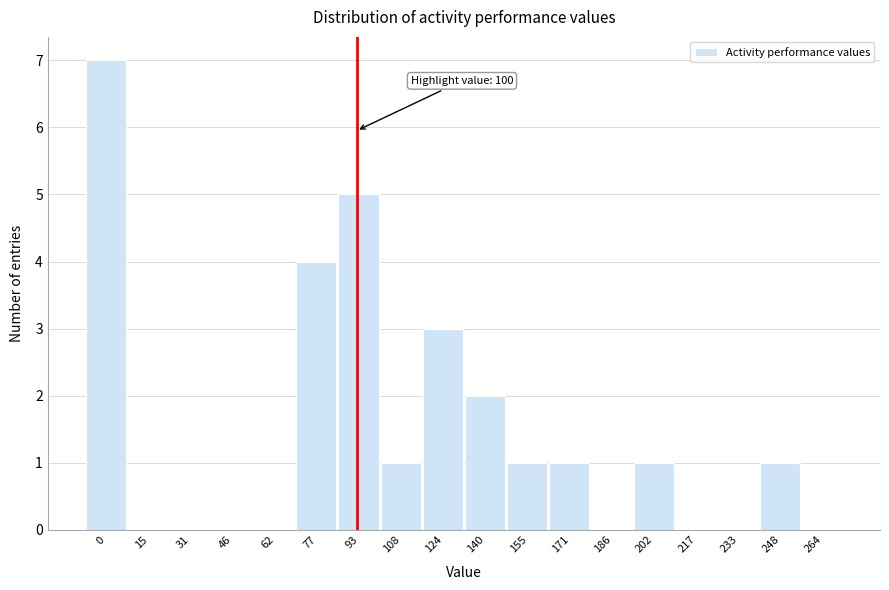

Reading left to right, transcribe all the data shown in this chart.

0=7	15=0	31=0	46=0	62=0	77=4	93=5	108=1	124=3	140=2	155=1	171=1	186=0	202=1	217=0	233=0	248=1	264=0